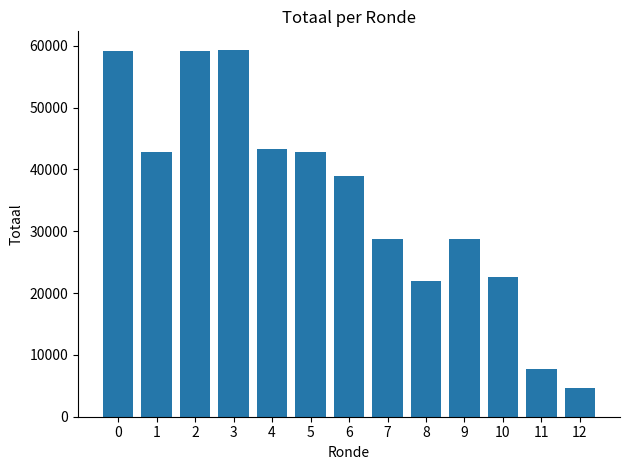

Does the chart contain stacked bars?

No